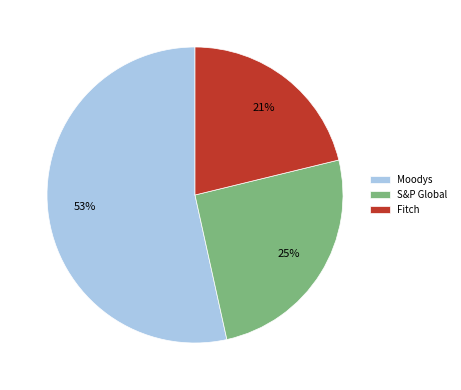

True or false: S&P Global accounts for 11% of the total.

False